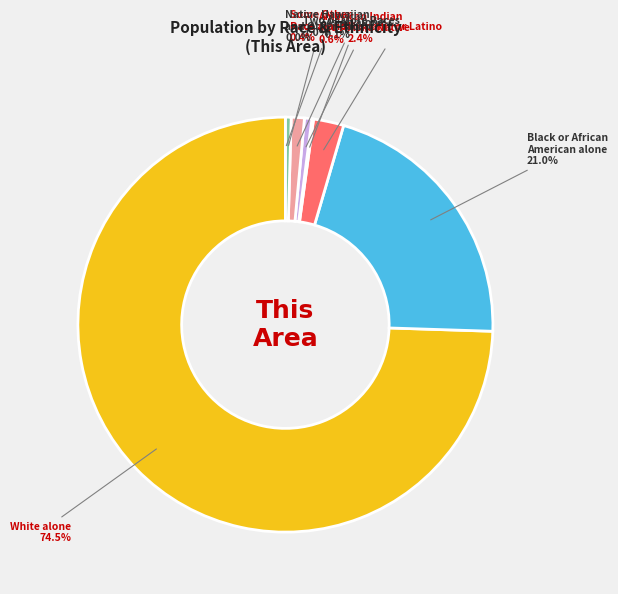

Count the number of slices in the pie.

8